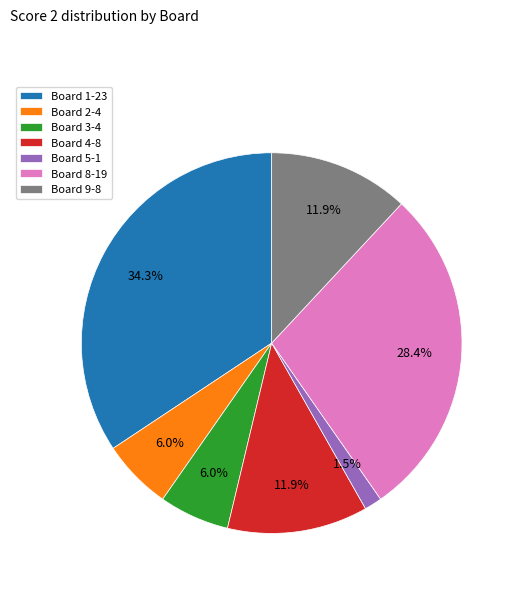

Which slice is the smallest?

Board 5-1